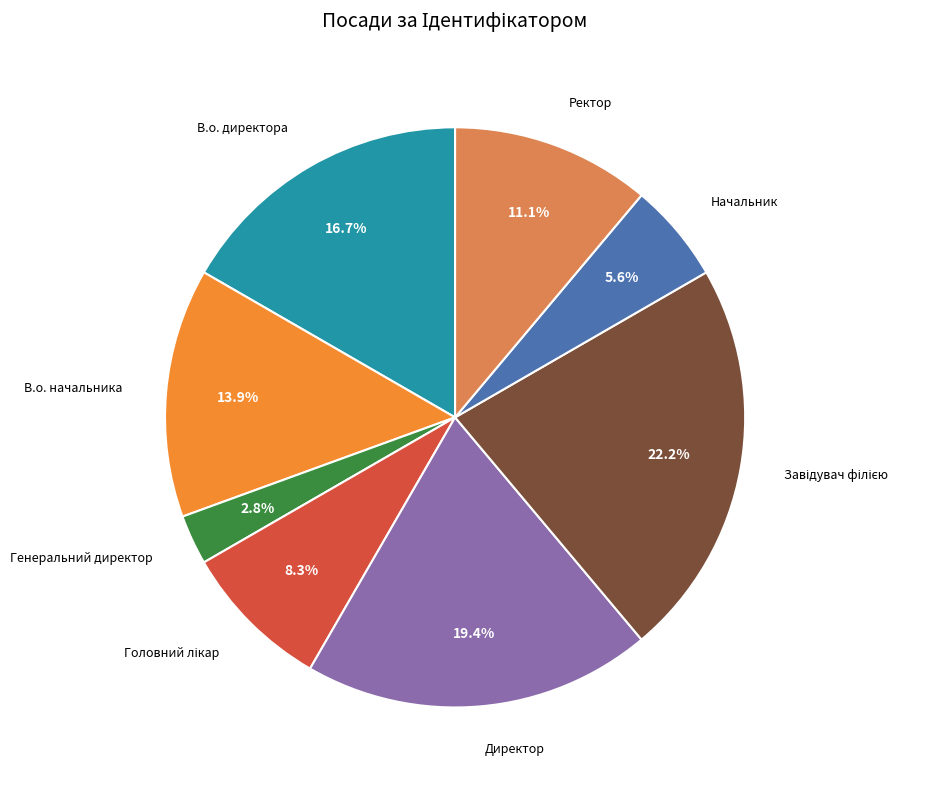

Is the sum of В.о. начальника and Директор greater than half?

No